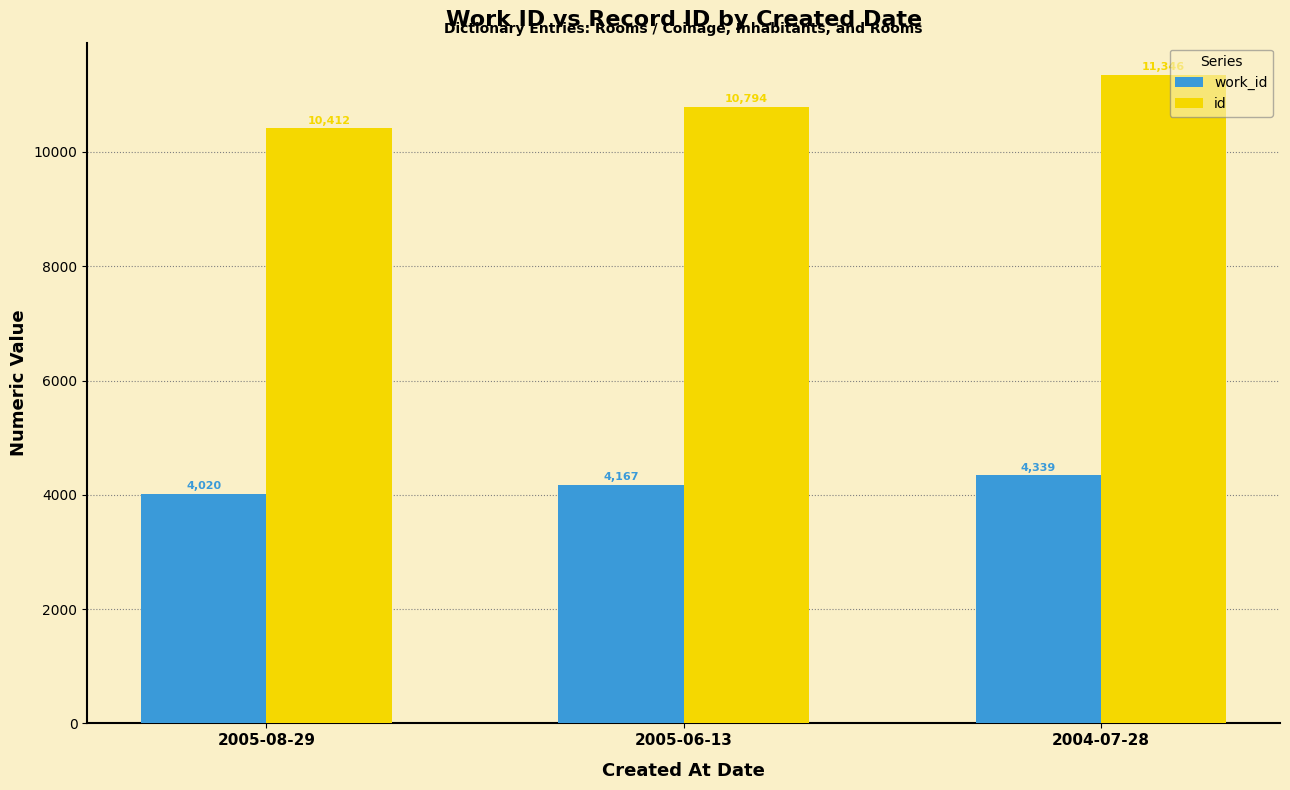

At which label is id closest to 10879?

2005-06-13